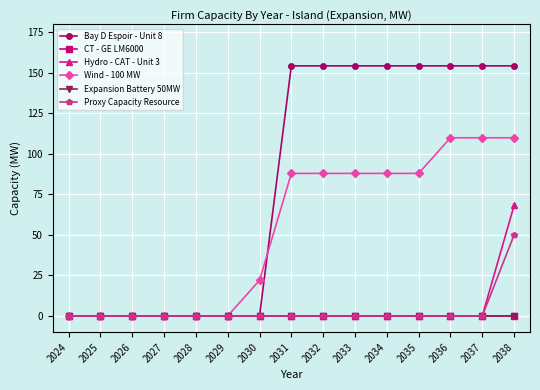

Is it true that Wind - 100 MW equals 0.0 at 2025?

True